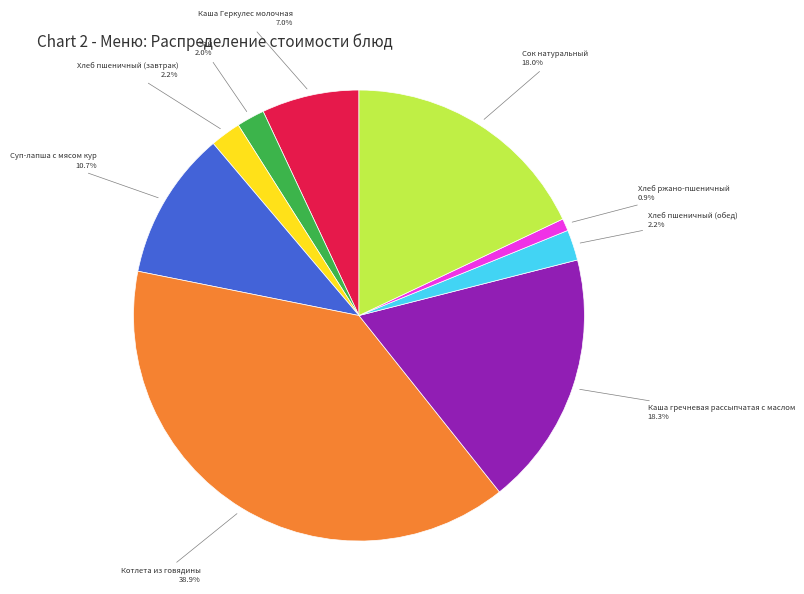

Does any single category account for the majority?

No